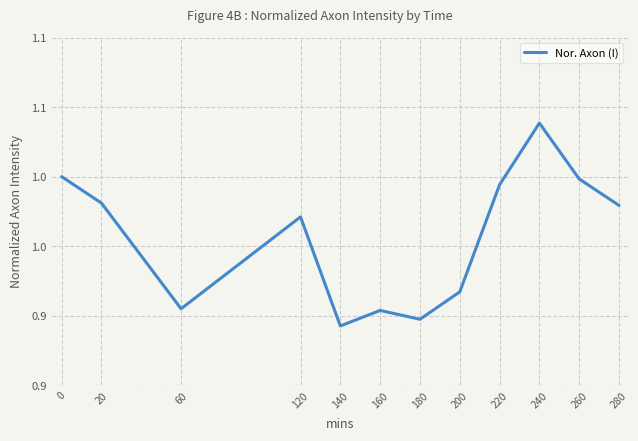

What is the value of the 6th point from the left?

0.9